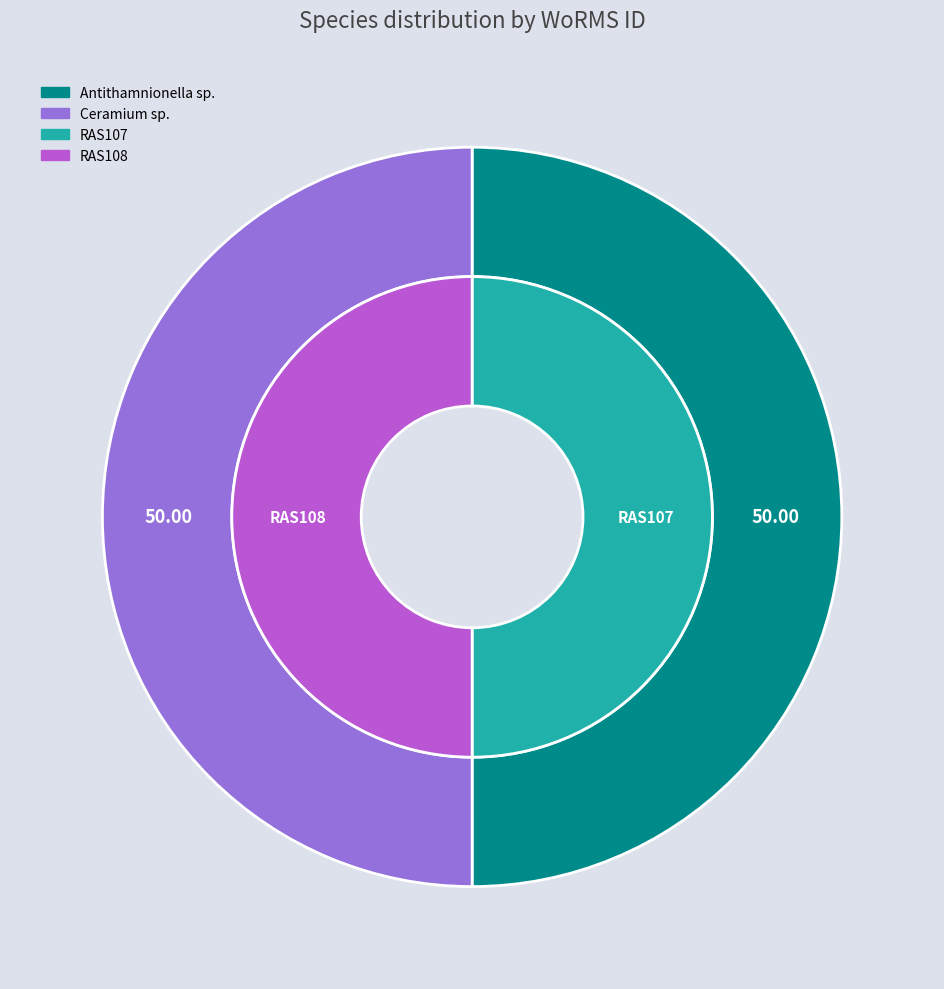

How many segments does this pie chart have?

2